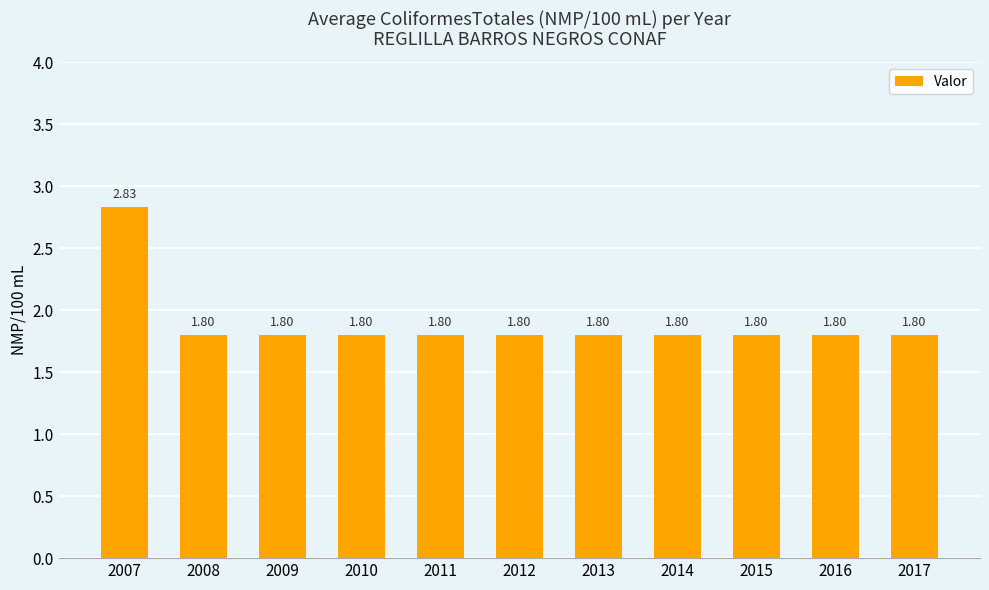

What is the value of the 4th bar from the left?

1.8